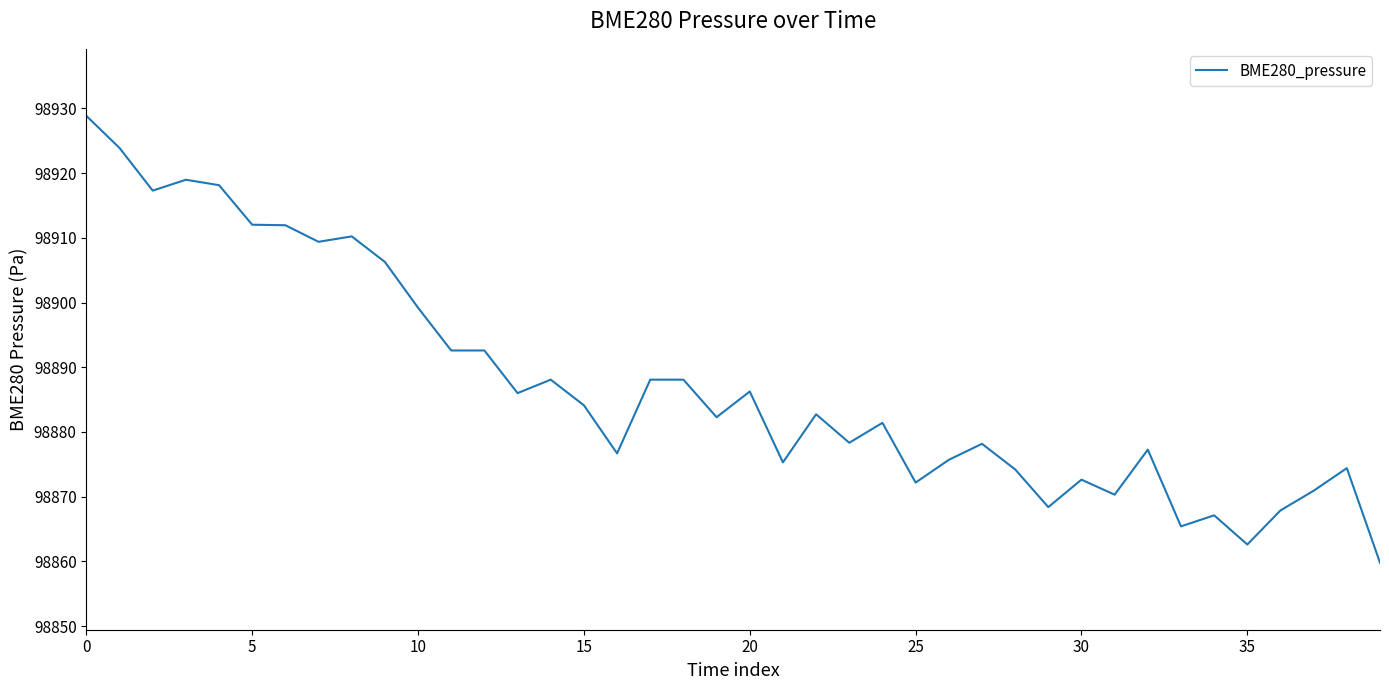

What is the minimum value shown in the chart?

98859.8